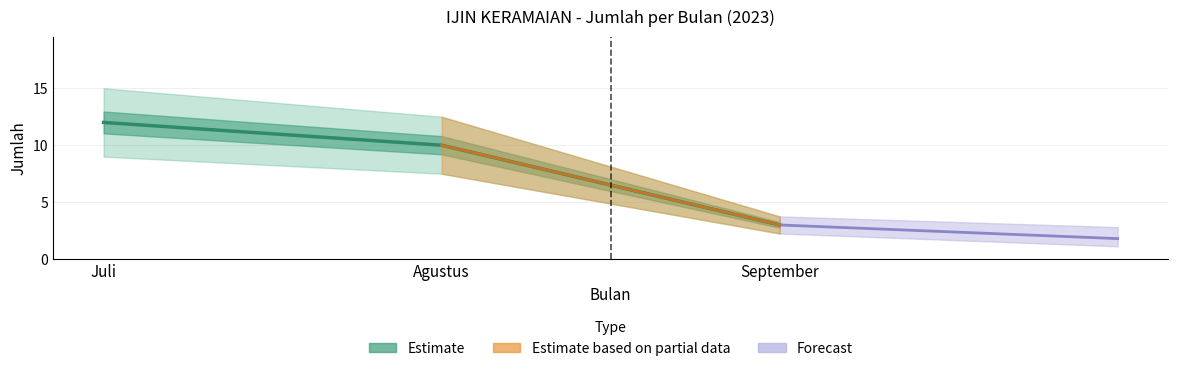

What is the label of the 2nd point from the right?

Agustus